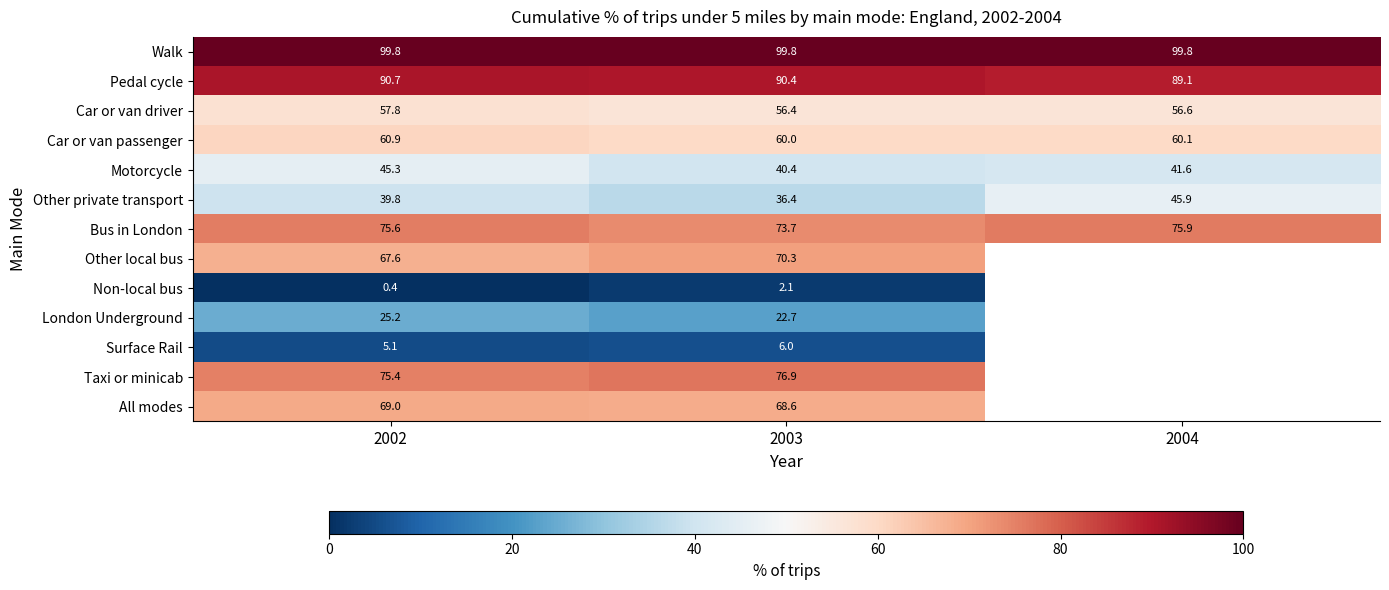

How many values in the Motorcycle series are below 41?

1